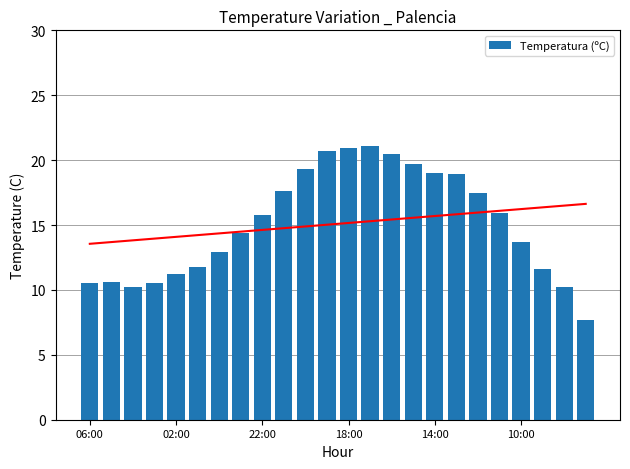

The value of Temperatura (ºC) at 18:00 is 20.9. True or false?

True